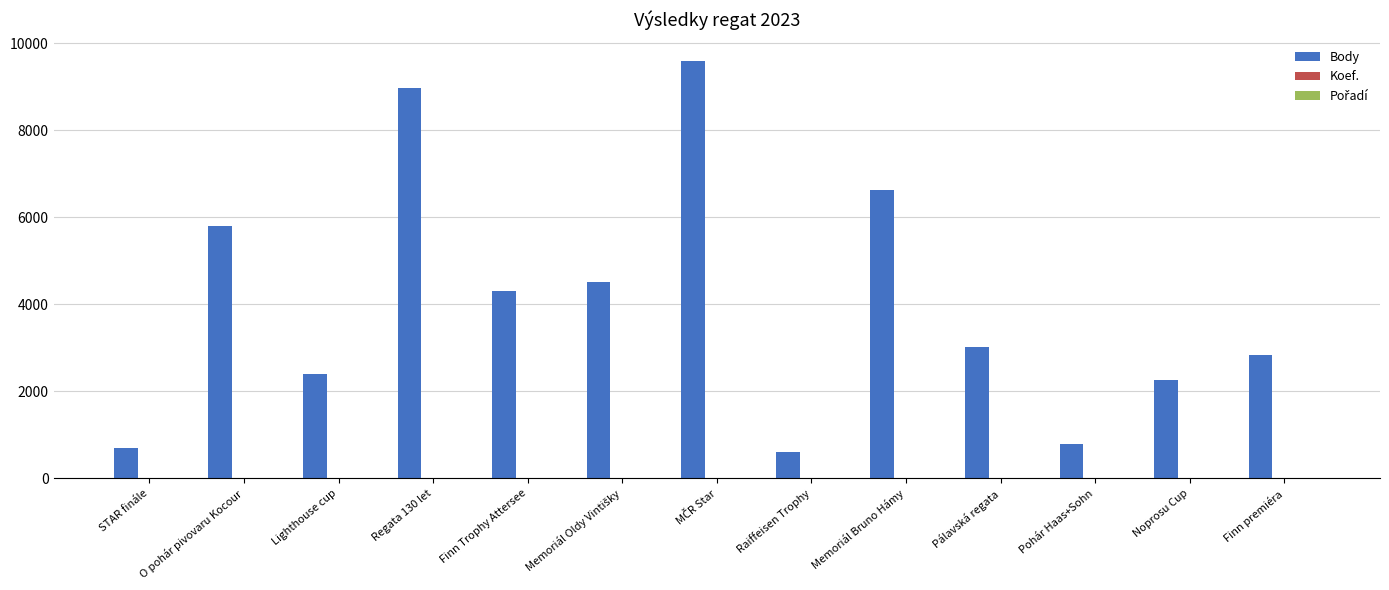

What is the sum of all Body values?

52461